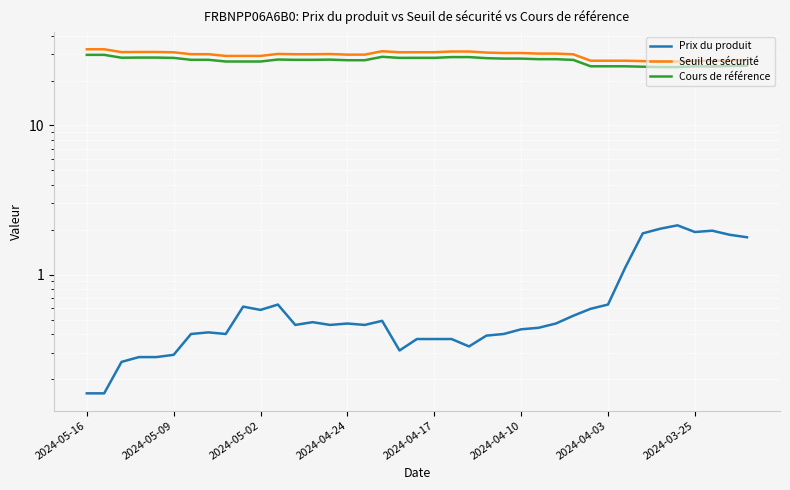

How many interior local valleys does the Prix du produit series have?

8